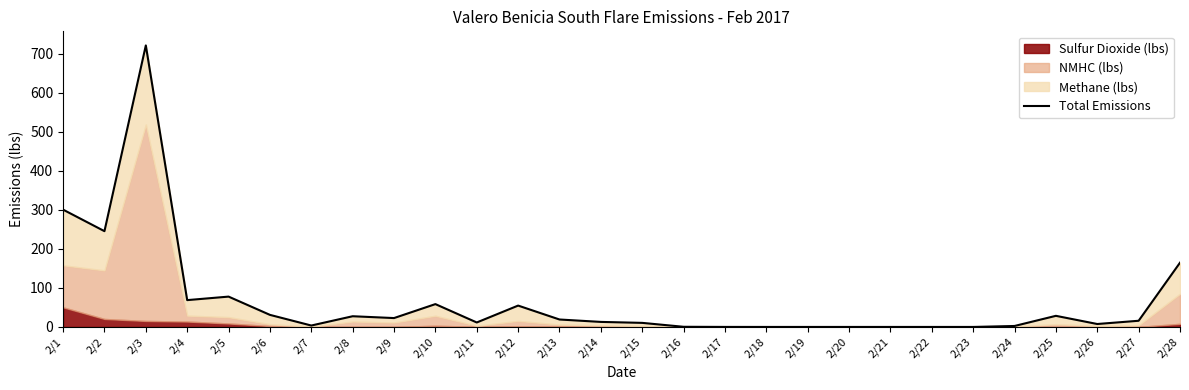

What is the sum of all values?

1885.5